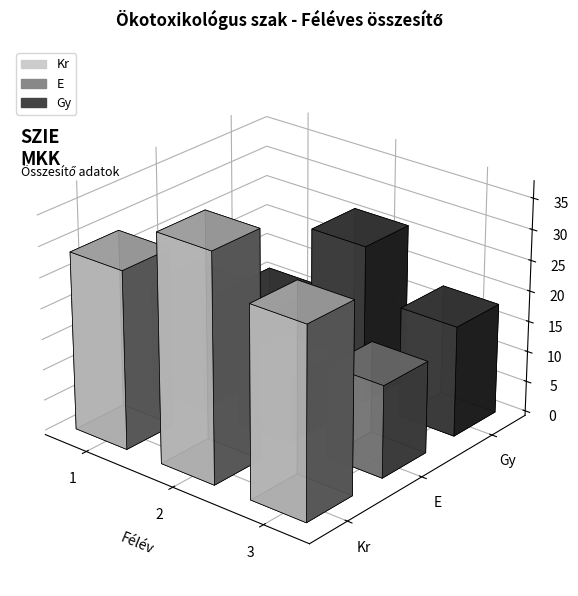

Reading left to right, what are all the values shown in this chart?

Kr: 29	37	31
E: 18	11	15
Gy: 11	26	18